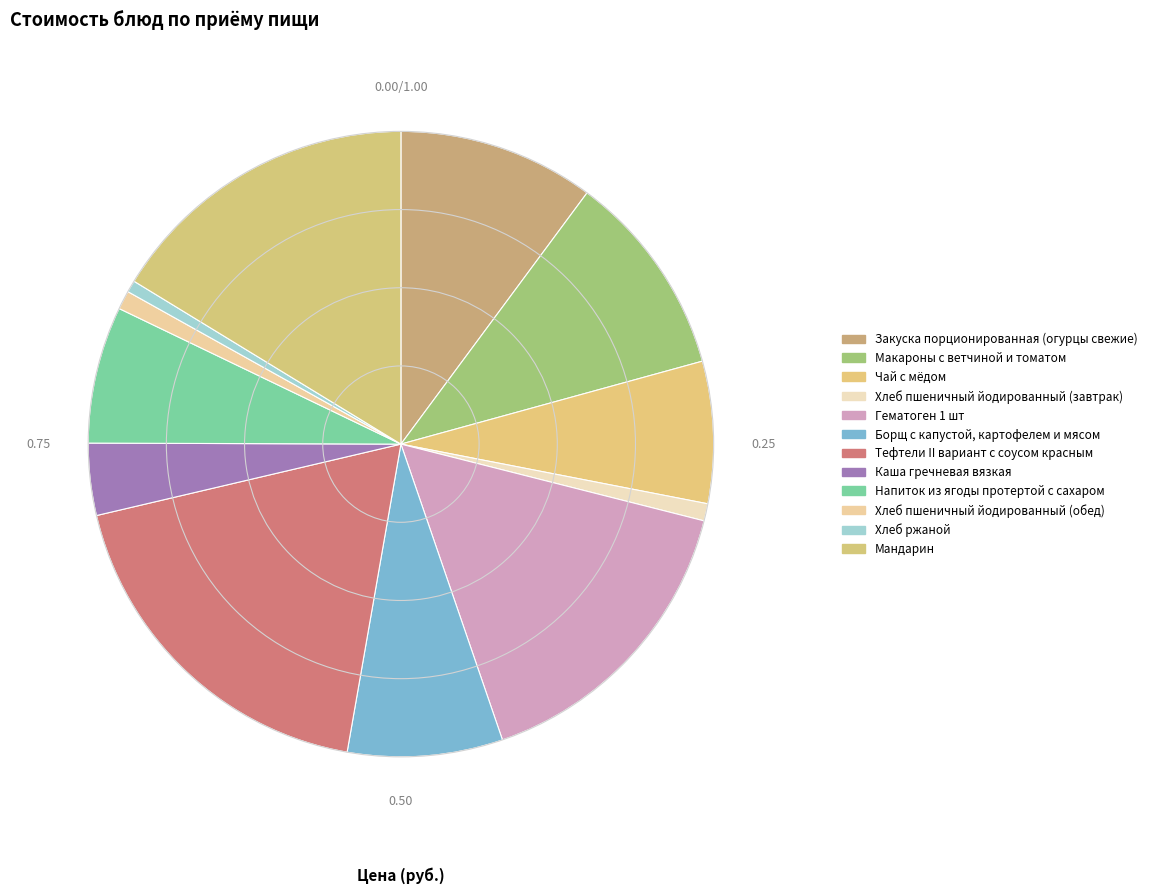

Does Закуска порционированная (огурцы свежие) represent more than half of the total?

No